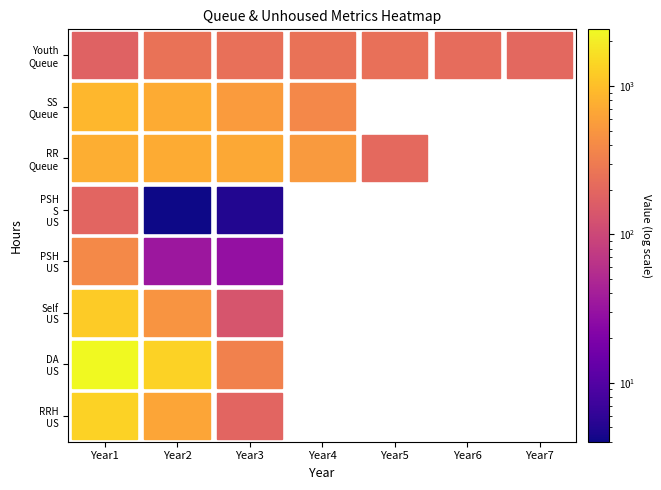

List the series in order of their peak value, highest first.

DA_US, RRH_US, Self_US, SS_Queue, RR_Queue, PSH_US, Youth_Queue, PSH_S_US